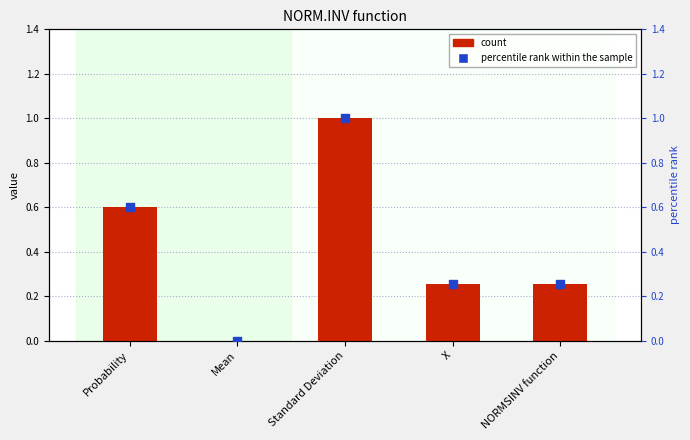

Is the value of count at Mean greater than the value of percentile rank within the sample at Probability?

No